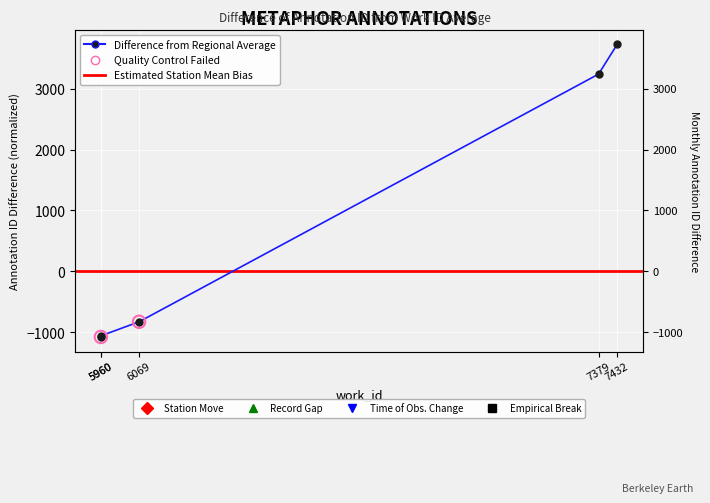

What is the change in value from 5960 to 6069?

+231